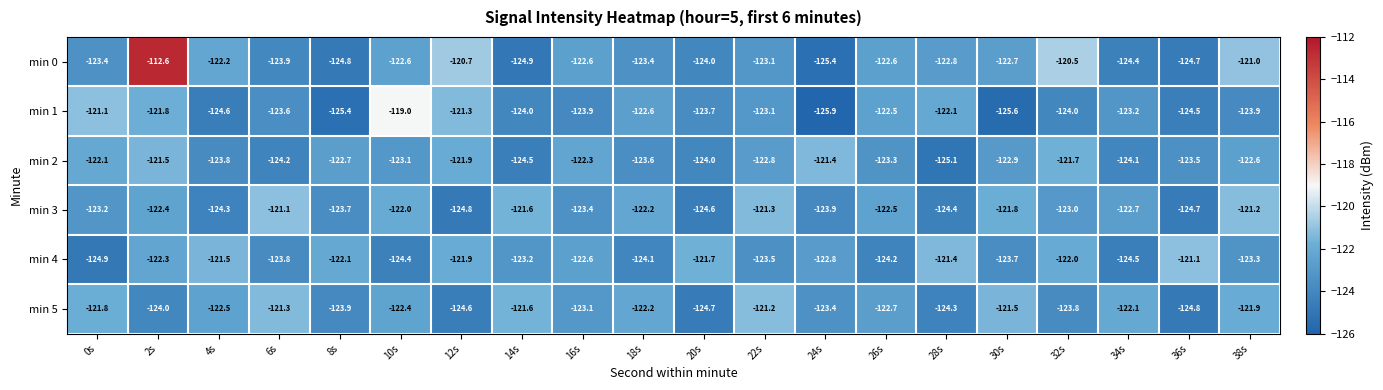

Which series has the largest total across all categories?

min 0